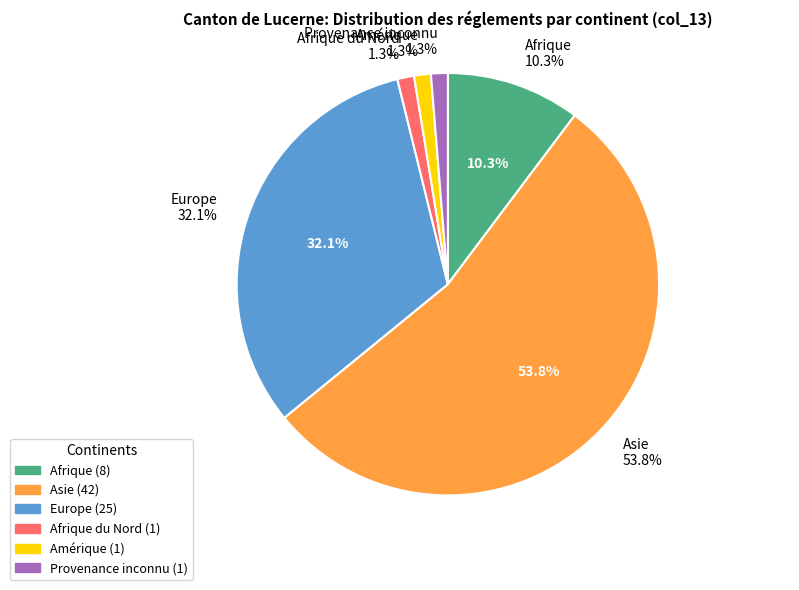

Between Afrique and Europe, which is larger?

Europe